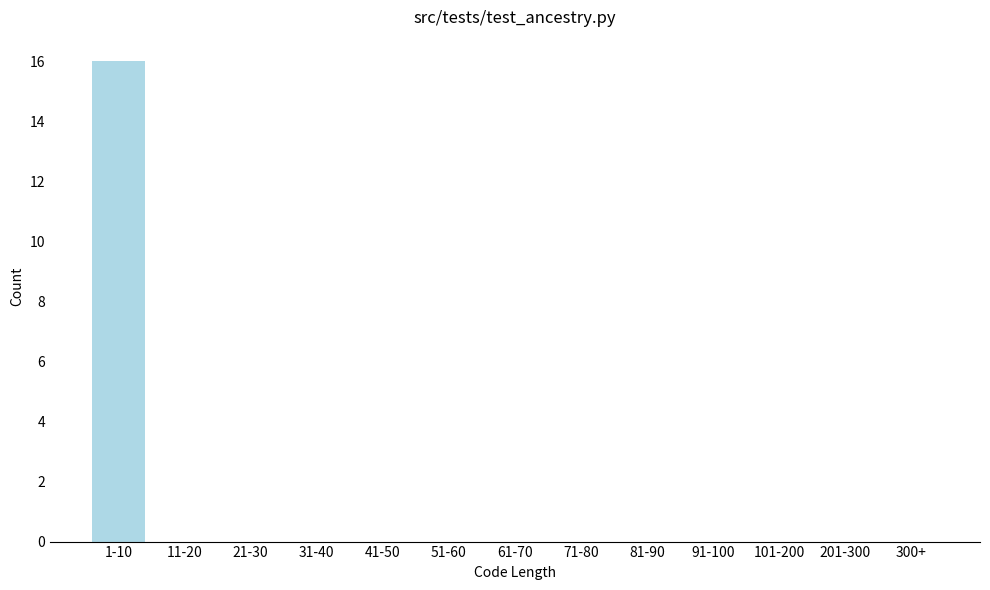

Reading left to right, what are all the values shown in this chart?

1-10=16	11-20=0	21-30=0	31-40=0	41-50=0	51-60=0	61-70=0	71-80=0	81-90=0	91-100=0	101-200=0	201-300=0	300+=0